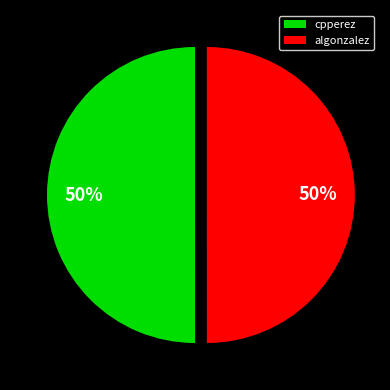

Approximately how many times larger is the value at algonzalez compared to cpperez?

1.0